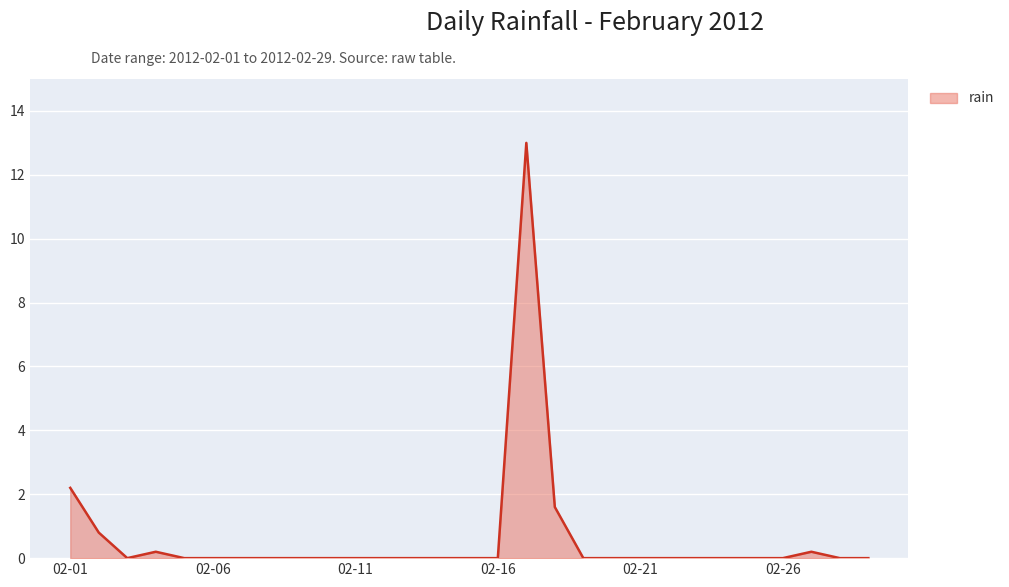

What is the difference between the maximum and minimum values?

13.0